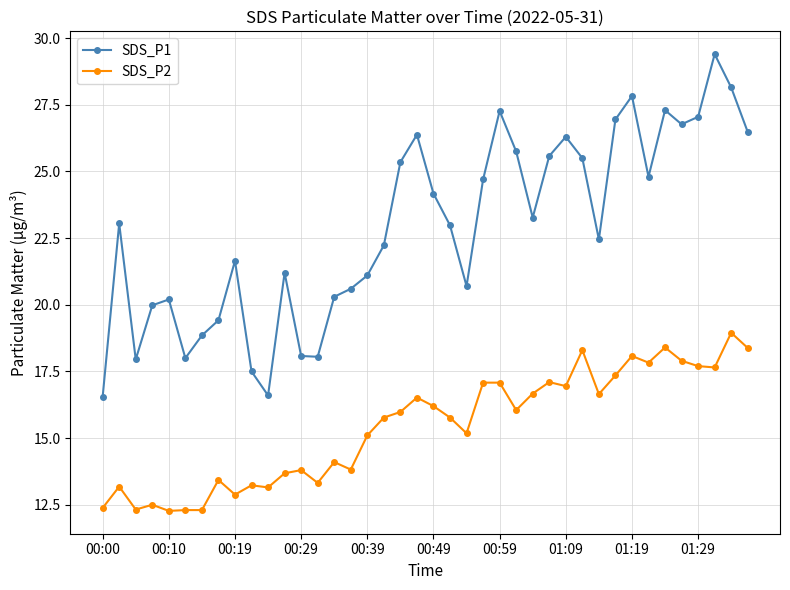

What is the value of the SDS_P1 point at the 40th from the left?

26.5